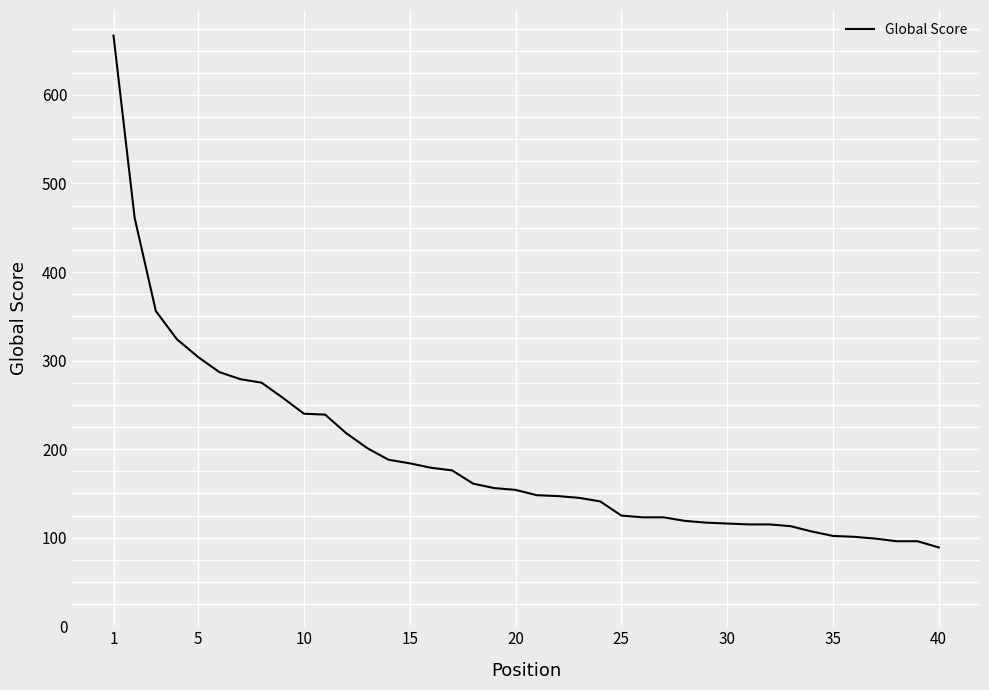

What is the smallest value displayed?

89